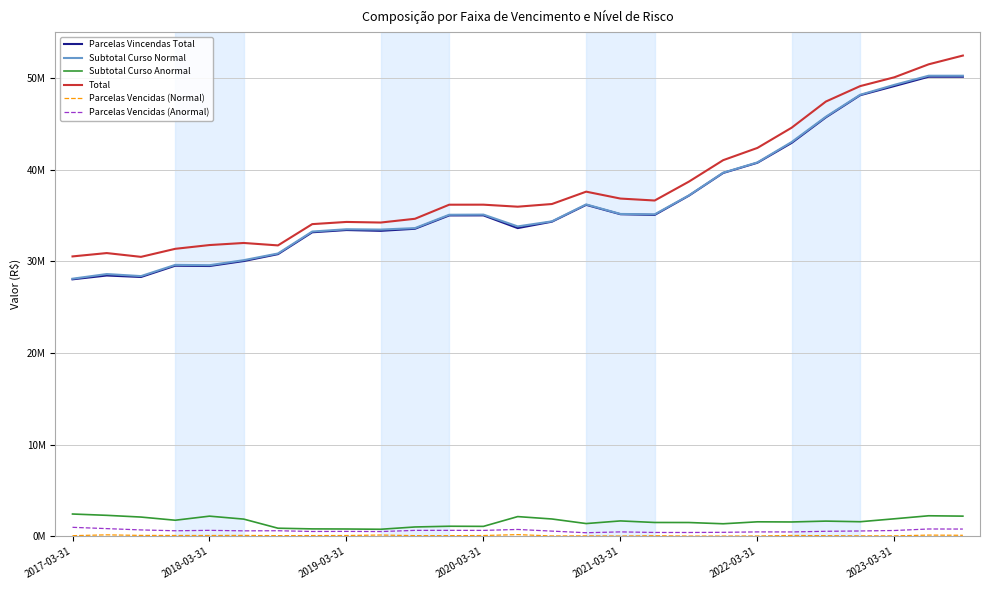

What is the lowest value of the Parcelas Vencidas (Normal) series?

27101